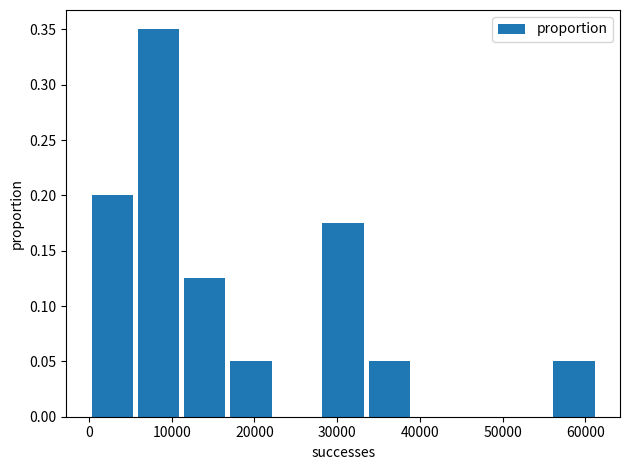

Reading left to right, list every bar in this chart as the range it spans on the x-axis followed by its height. Neither the bar edges nor the heights are printed on the chart, so give them approximately, as read against the axes.

0 to 6000: 0.200
6000 to 11000: 0.350
11000 to 17000: 0.125
17000 to 22000: 0.050
22000 to 28000: 0
28000 to 34000: 0.175
34000 to 39000: 0.050
39000 to 45000: 0
45000 to 50000: 0
50000 to 56000: 0
56000 to 61000: 0.050